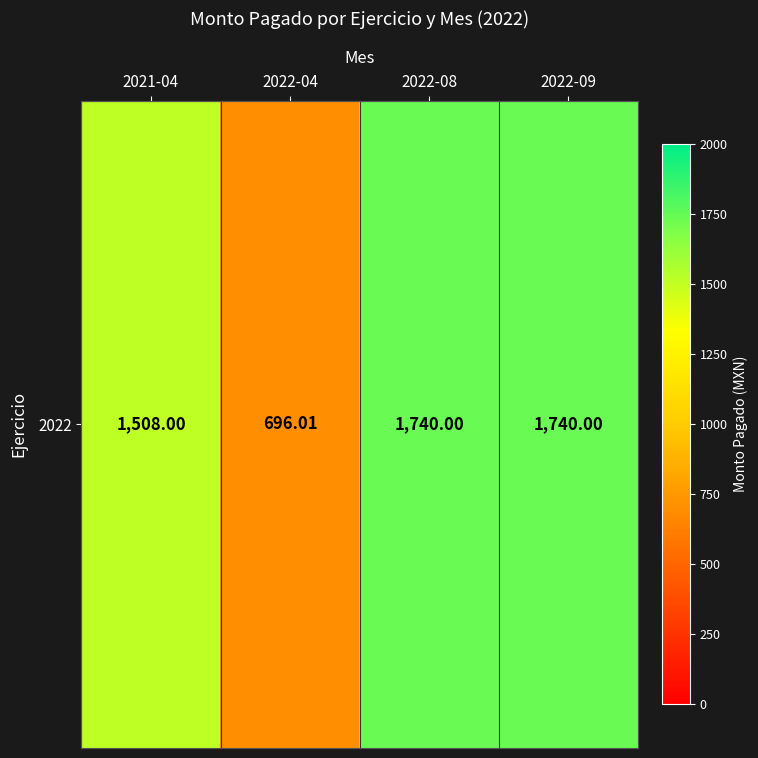

Reading right to left, transcribe all the data shown in this chart.

1740.0	1740.0	696.0	1508.0